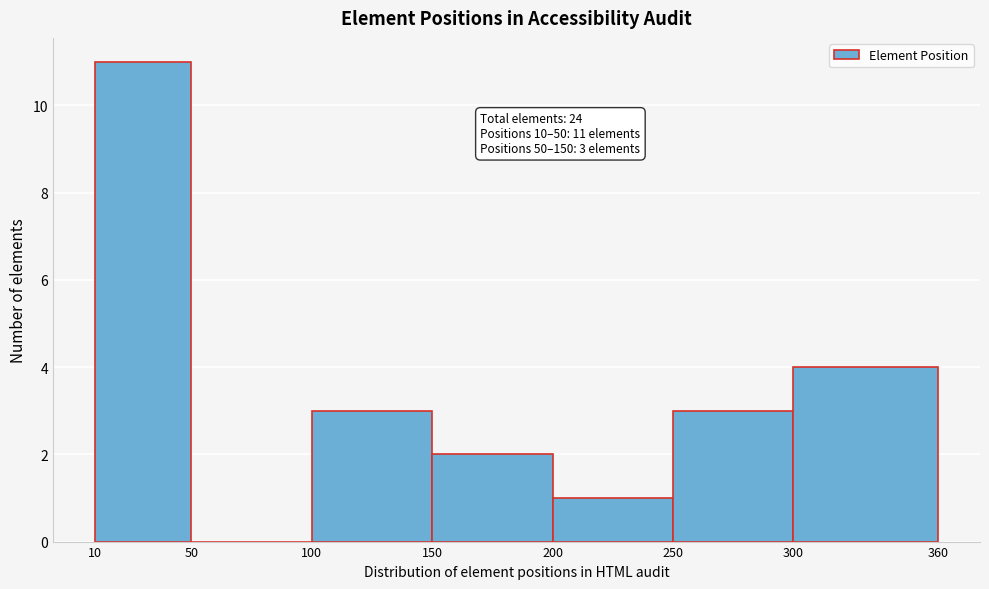

Which range on the x-axis has the tallest bar?

10 to 50